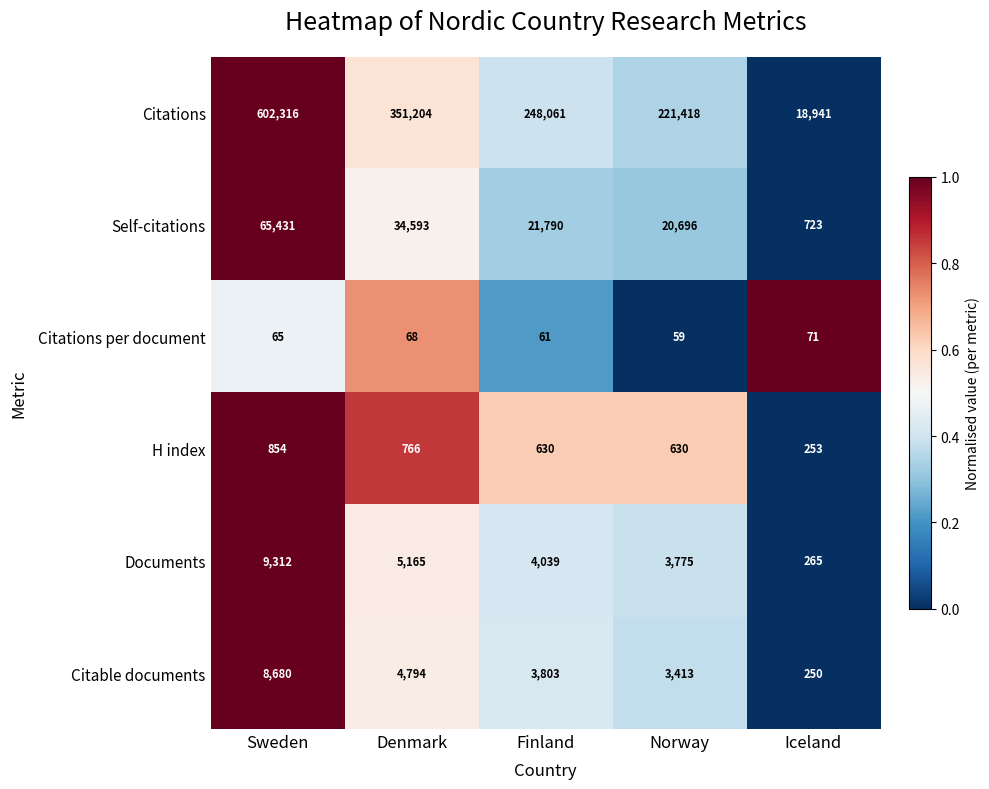

Which label corresponds to the largest value in the chart?

Sweden